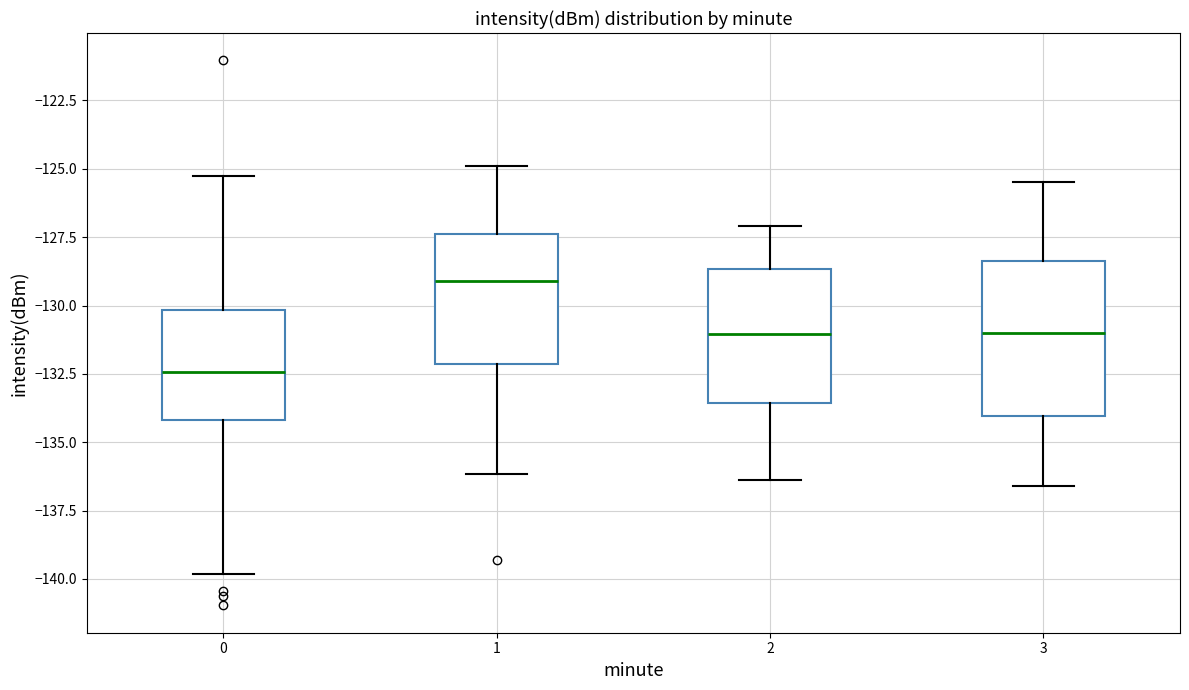

Reading left to right, transcribe this box plot: for each box, give where its median line is, the range the box spans, and where its two whiskers end, as read against the y-axis. The values are not printed on the chart, so give them approximately, as read against the axis.

0: median -132.5, box -134.0 to -130.0, whiskers -140.0 to -125.0
1: median -129.0, box -132.0 to -127.5, whiskers -136.0 to -125.0
2: median -131.0, box -133.5 to -128.5, whiskers -136.5 to -127.0
3: median -131.0, box -134.0 to -128.5, whiskers -136.5 to -125.5